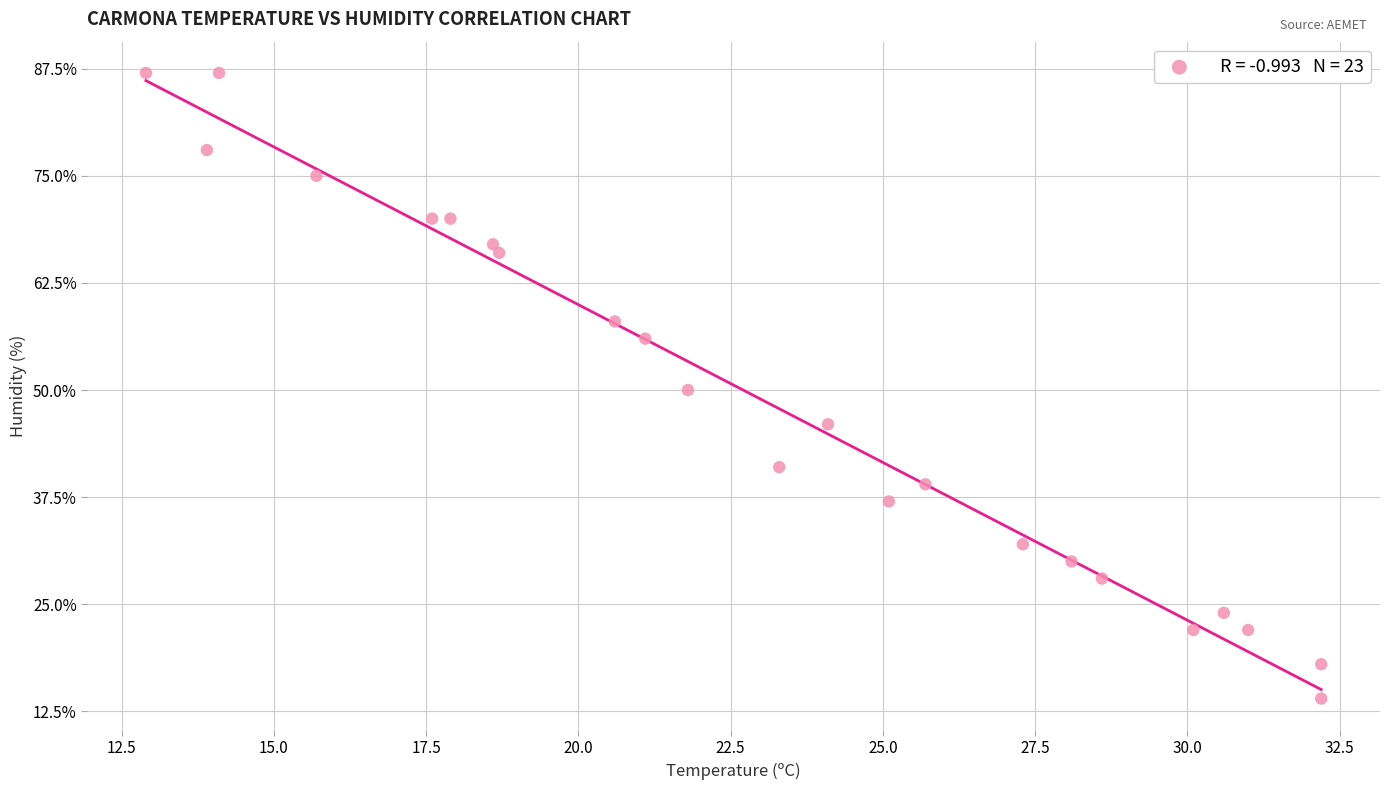

What is the range of Y values (max minus min)?

73